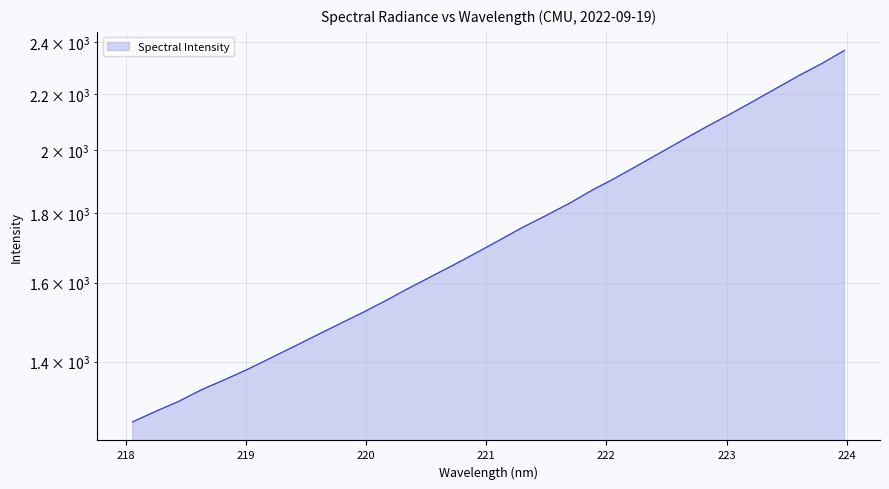

Does the chart display data point markers on the line(s)?

No